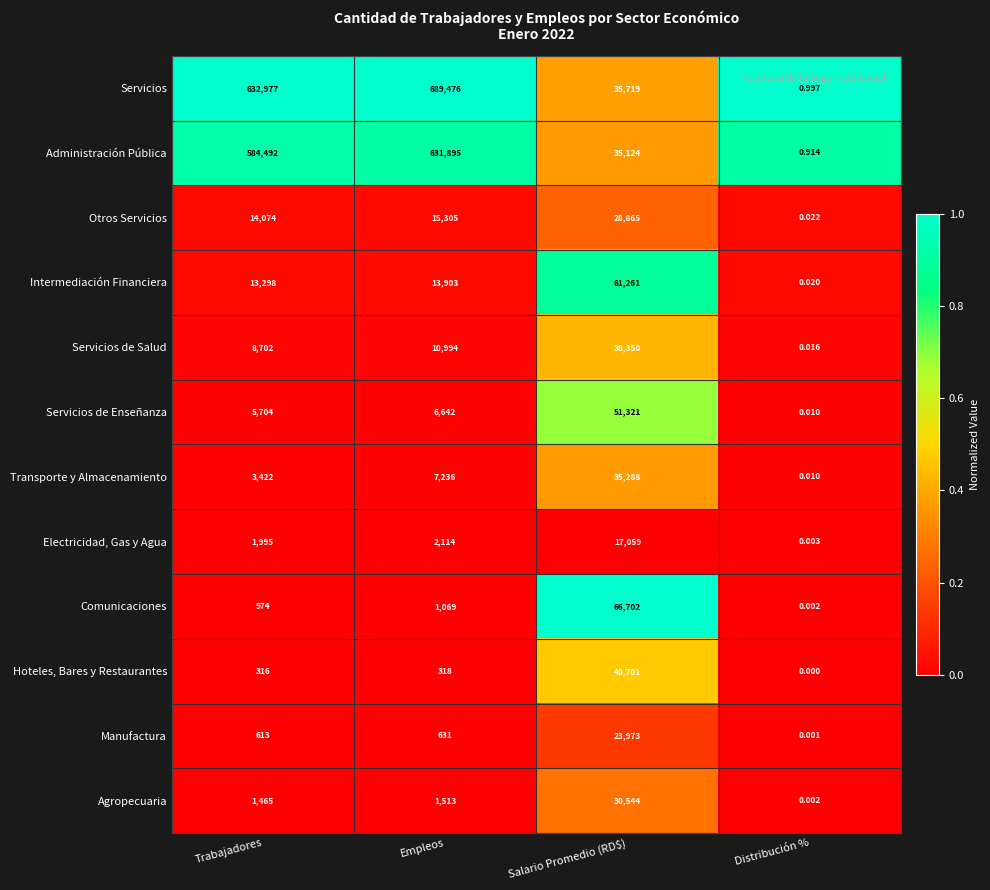

Is the value of Comunicaciones at Distribución % greater than the value of Servicios de Salud at Salario Promedio (RD$)?

No